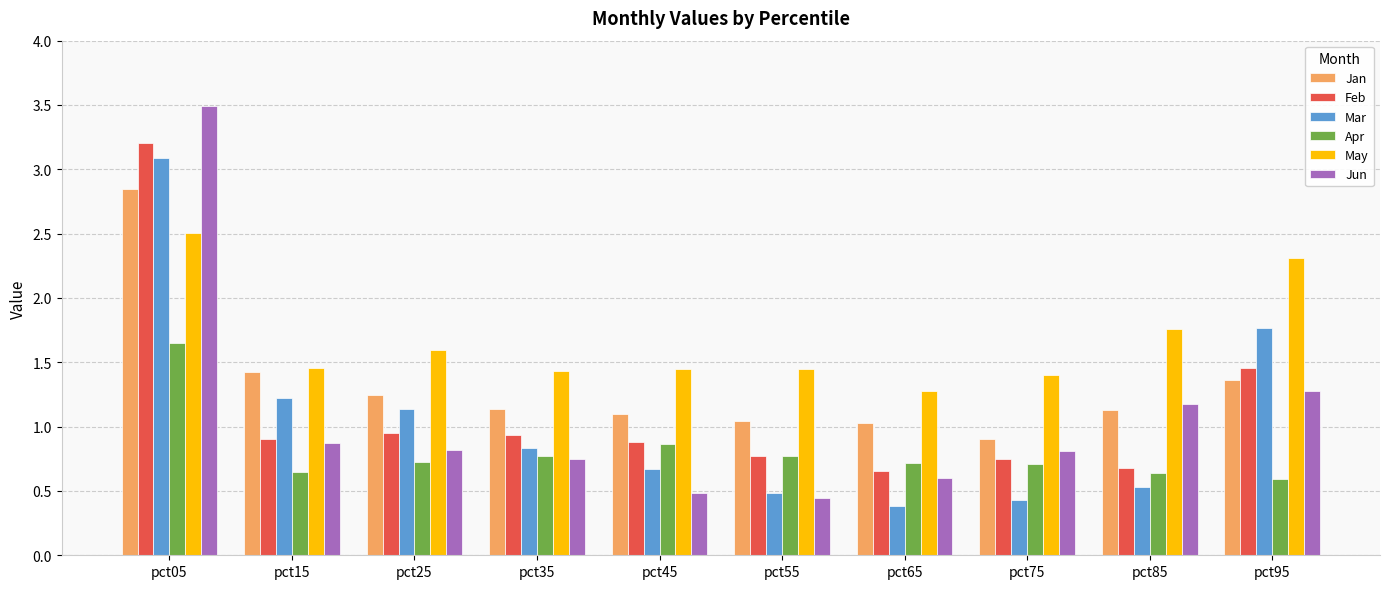

Between pct15 and pct65, which series saw the biggest shift?

Mar